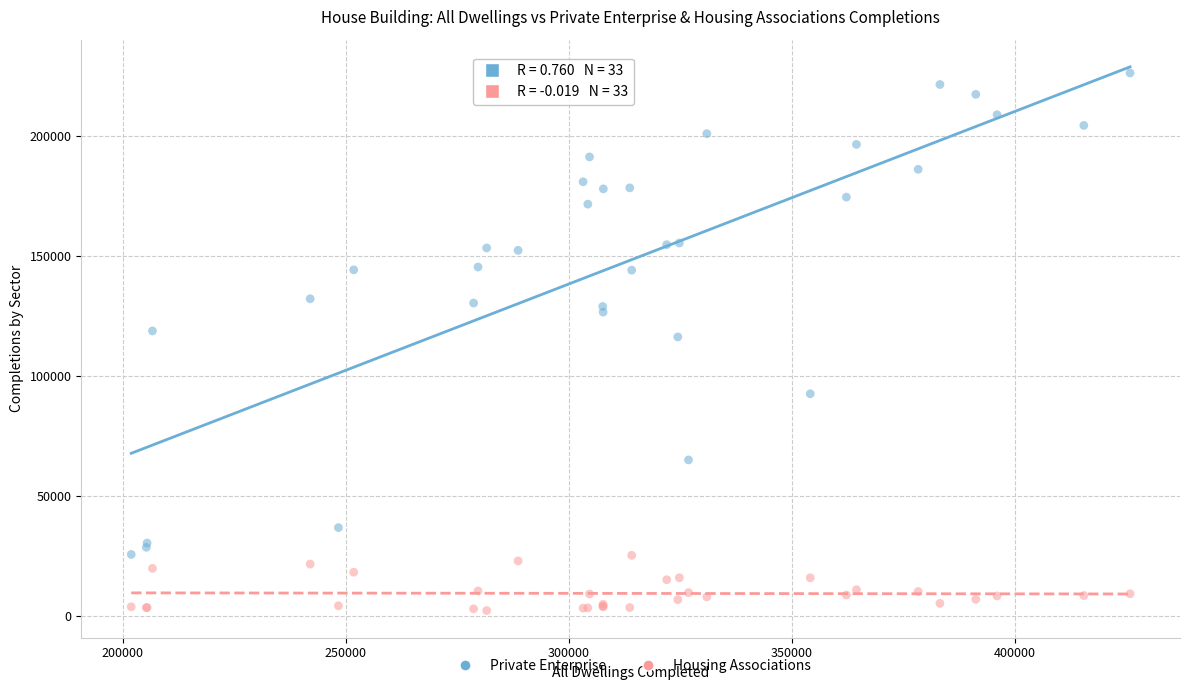

Which series contains the highest Y value?

Private Enterprise